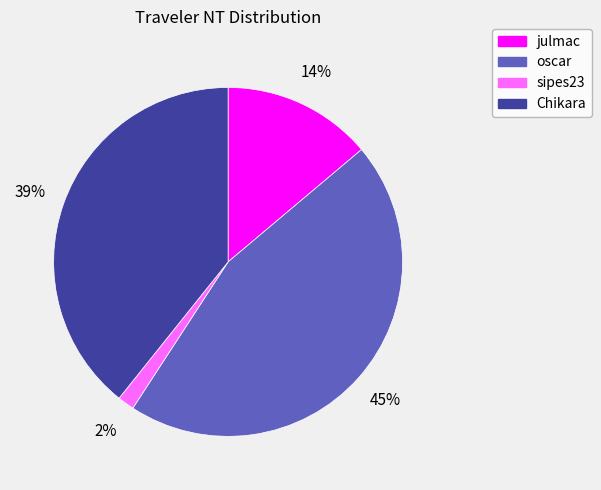

To the nearest percent, what is the average slice percentage?

25%